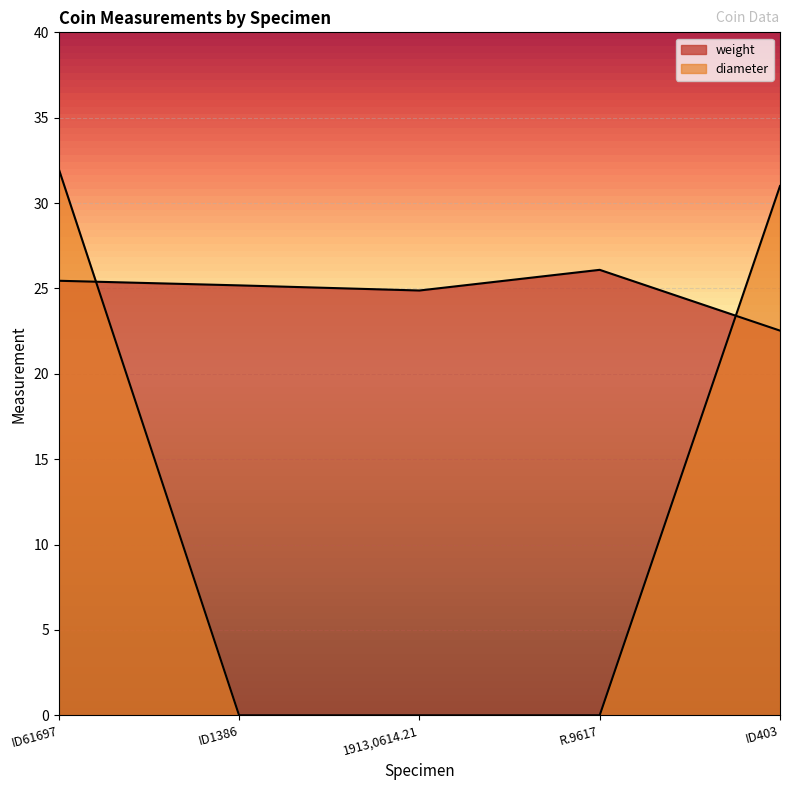

Which series has the largest range (max minus min)?

diameter